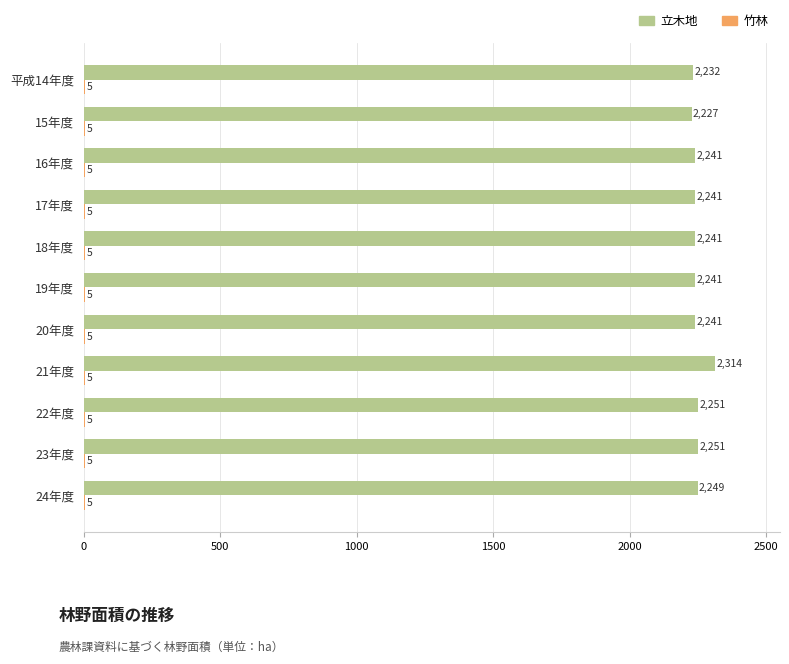

True or false: 立木地 has a value of 2997 at 15年度.

False